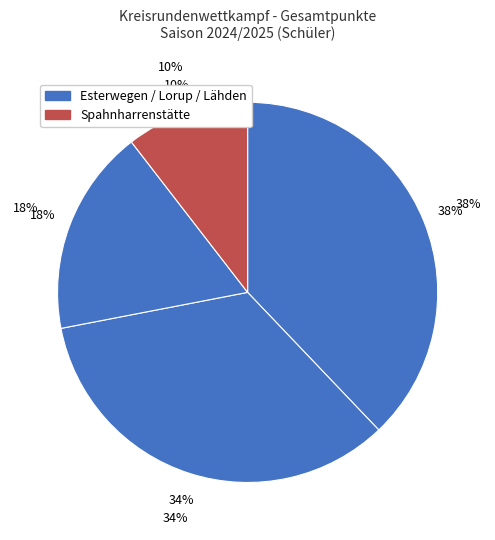

The Esterwegen slice represents 46% of the pie. True or false?

False